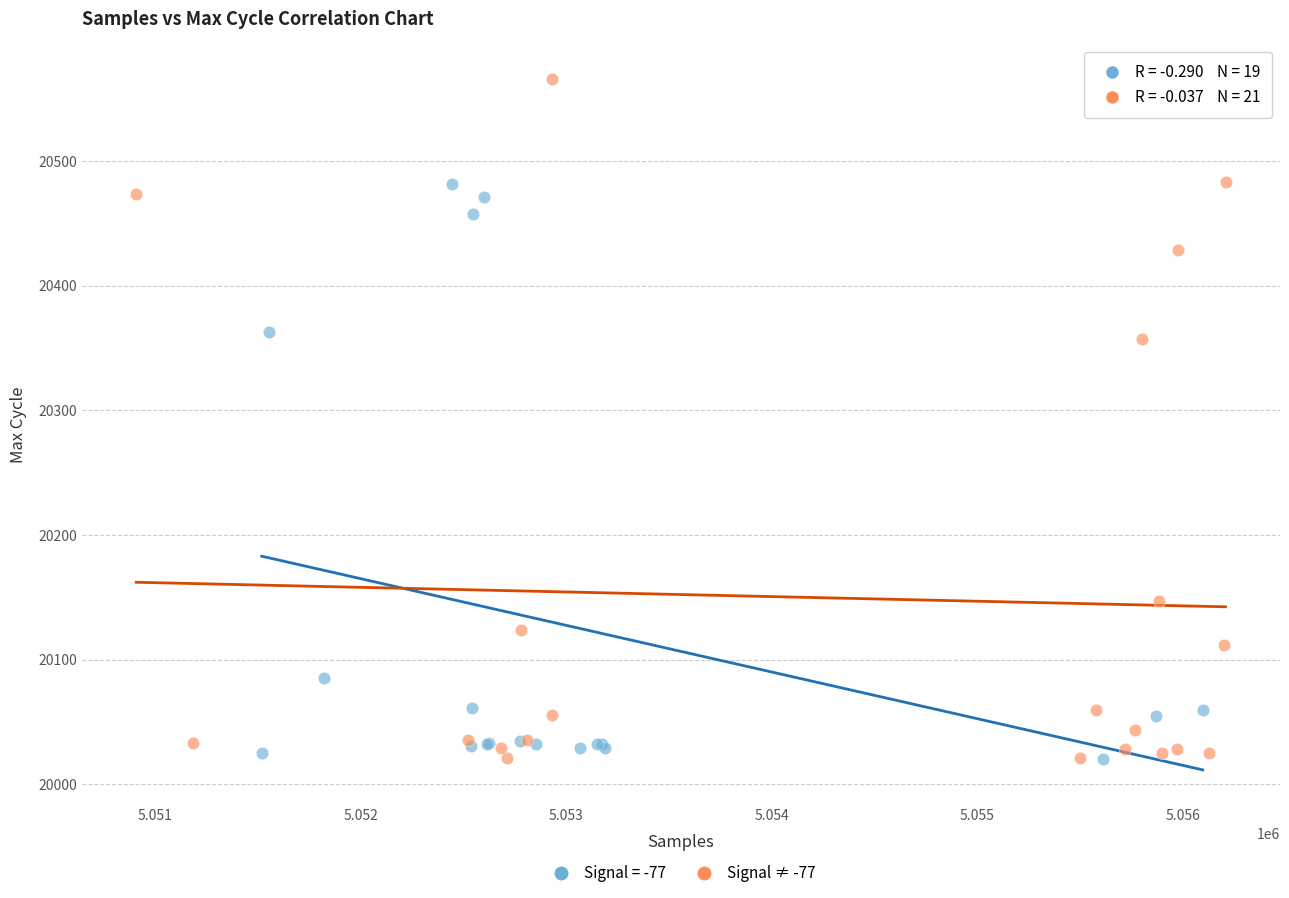

Which series contains the highest Y value?

Signal ≠ -77